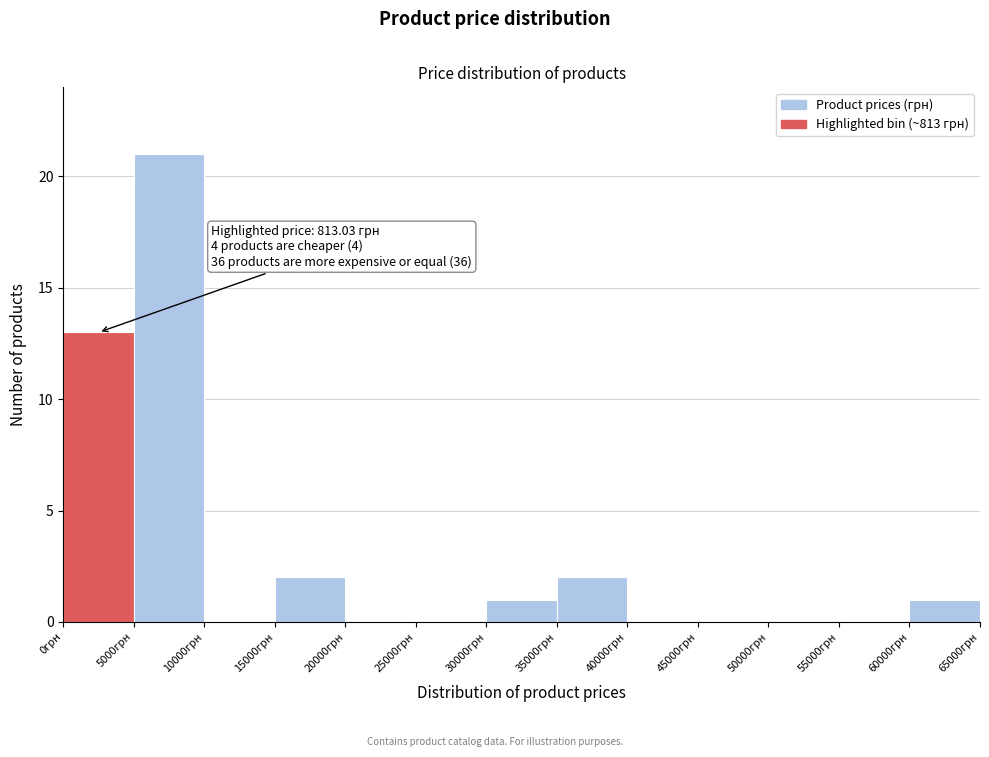

Over which range of the x-axis is the bar tallest?

5000 to 10000